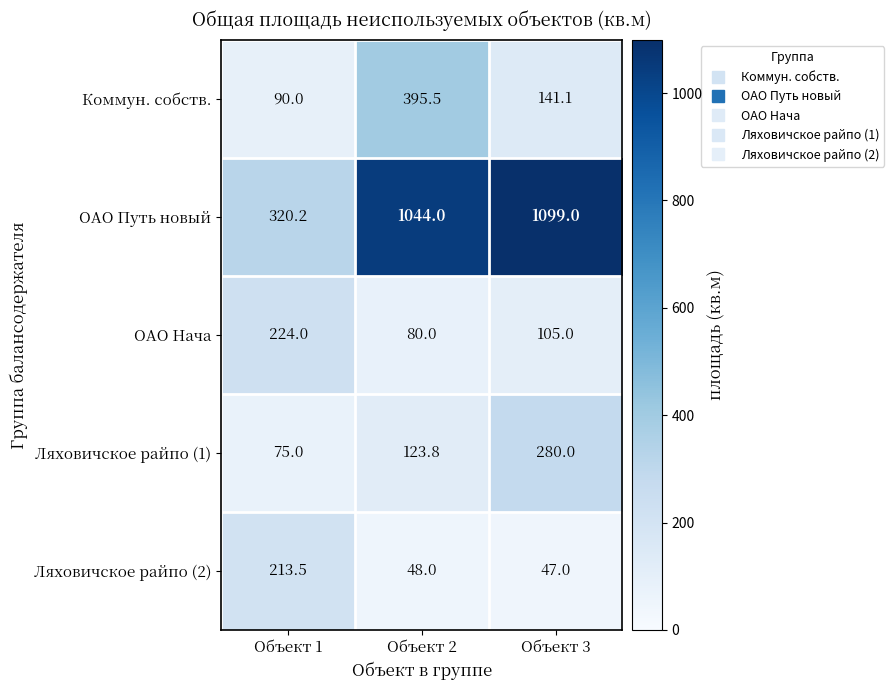

Which series has the largest total across all categories?

ОАО Путь новый